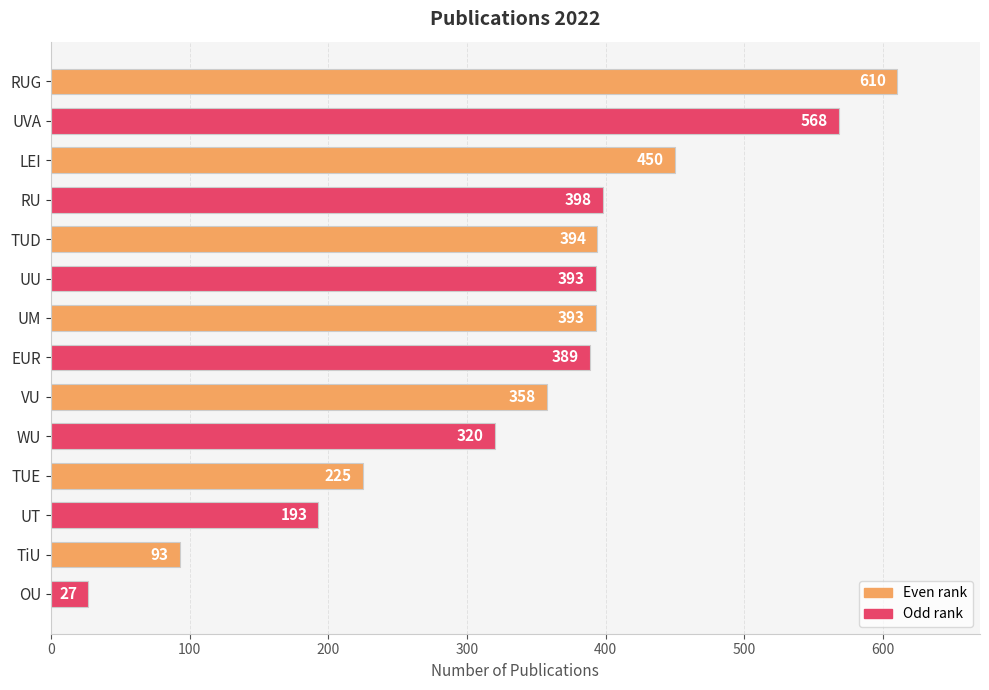

Reading top to bottom, transcribe all the data shown in this chart.

RUG=610	UVA=568	LEI=450	RU=398	TUD=394	UU=393	UM=393	EUR=389	VU=358	WU=320	TUE=225	UT=193	TiU=93	OU=27